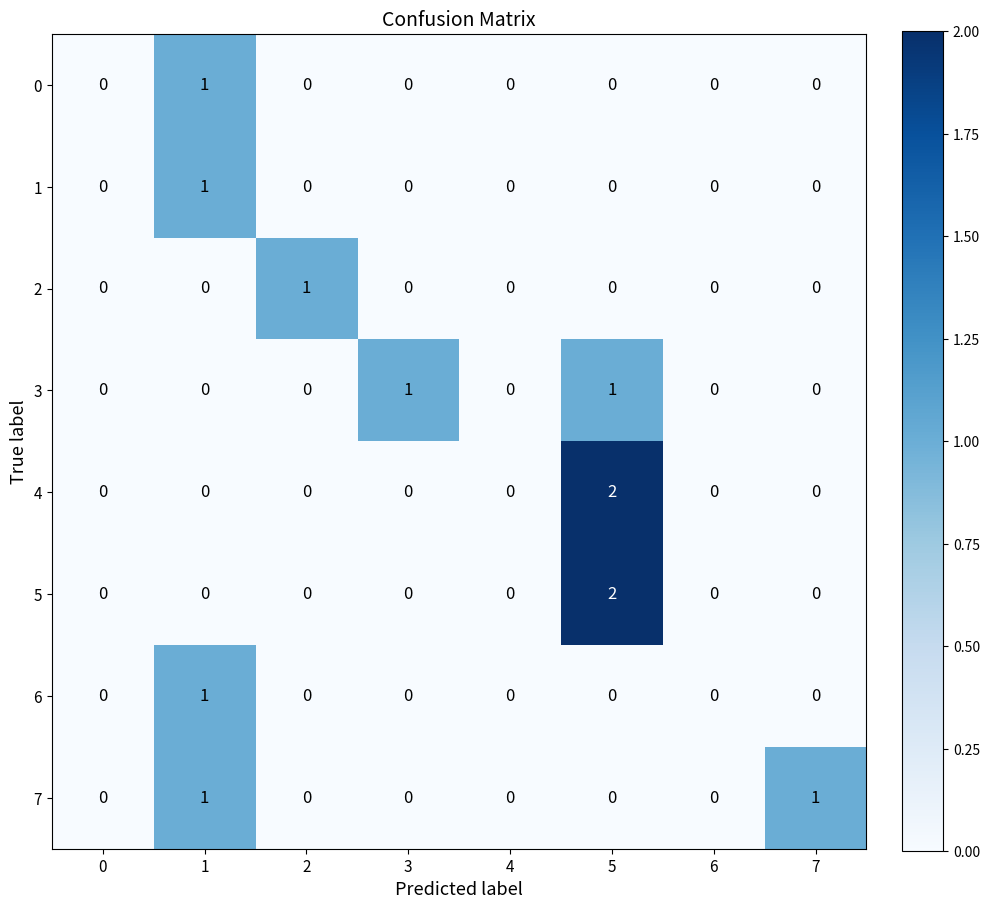

The 3 series shows 1 at 5. True or false?

True